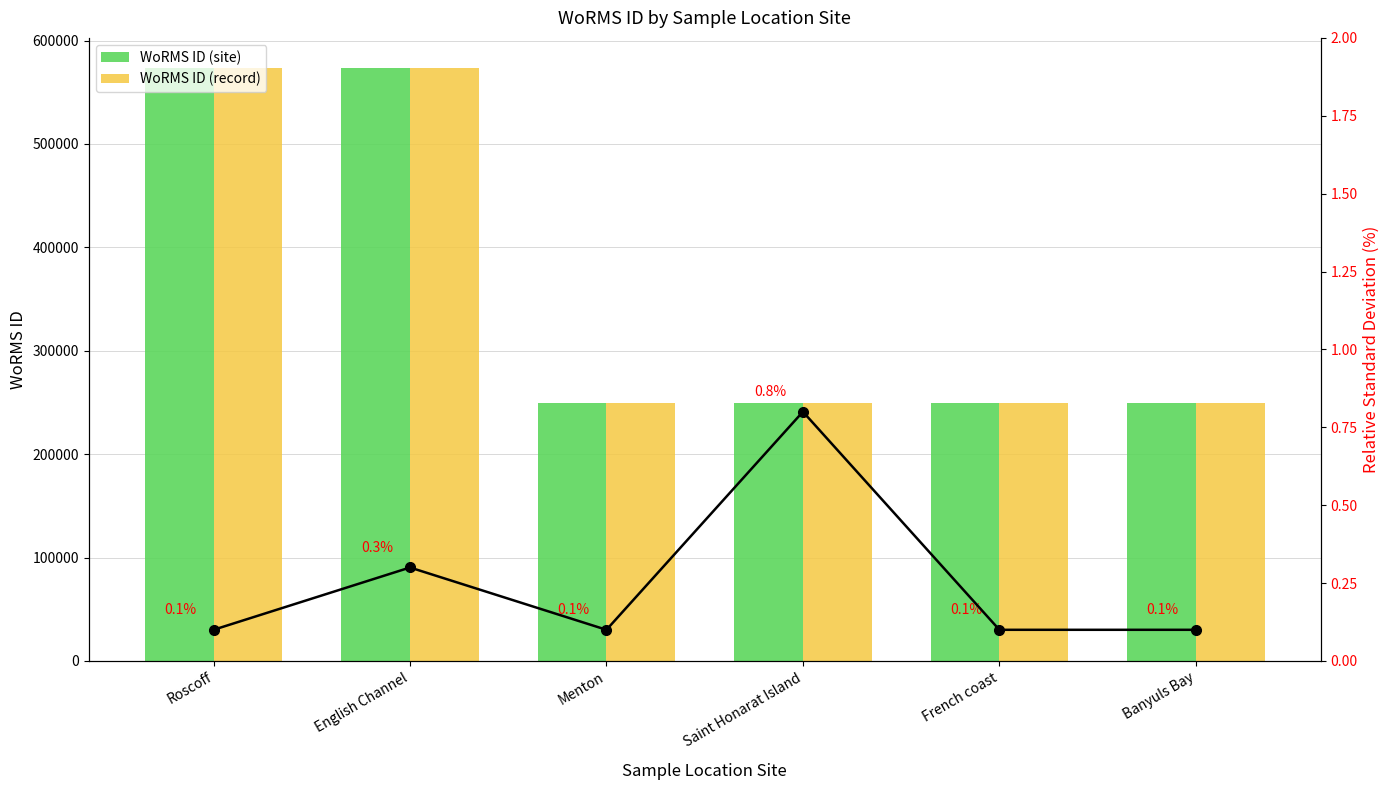

Reading right to left, what are all the values shown in this chart?

WoRMS ID (site): 249731	249731	249731	249731	573929	573929
WoRMS ID (record): 249731	249731	249731	249731	573929	573929